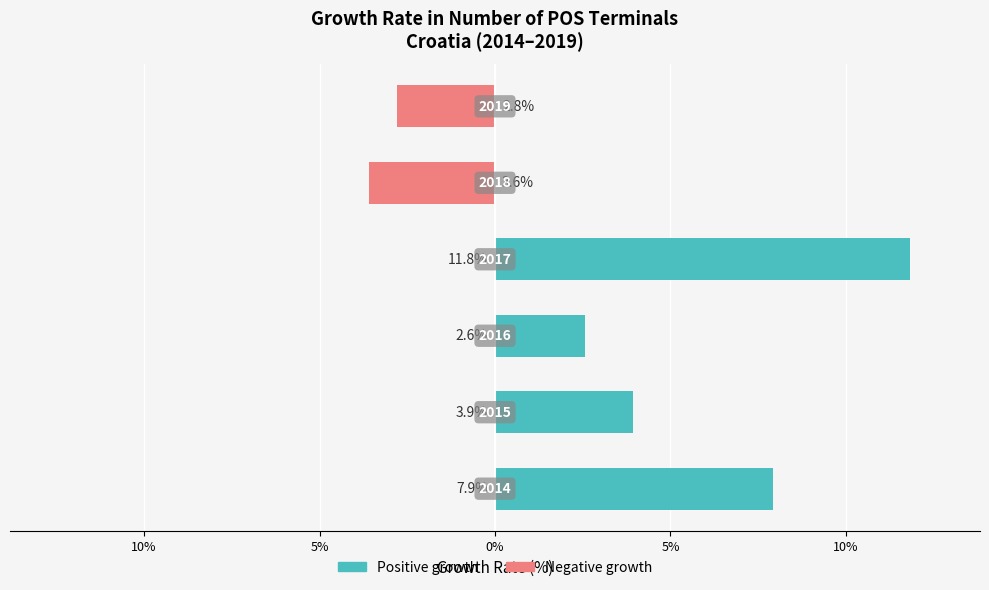

Between 15% and 0%, which series saw the biggest shift?

Positive growth